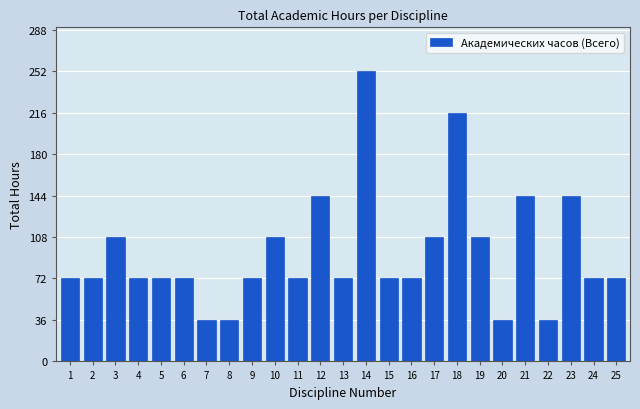

Reading left to right, extract all data points from this chart.

72	72	108	72	72	72	36	36	72	108	72	144	72	252	72	72	108	216	108	36	144	36	144	72	72